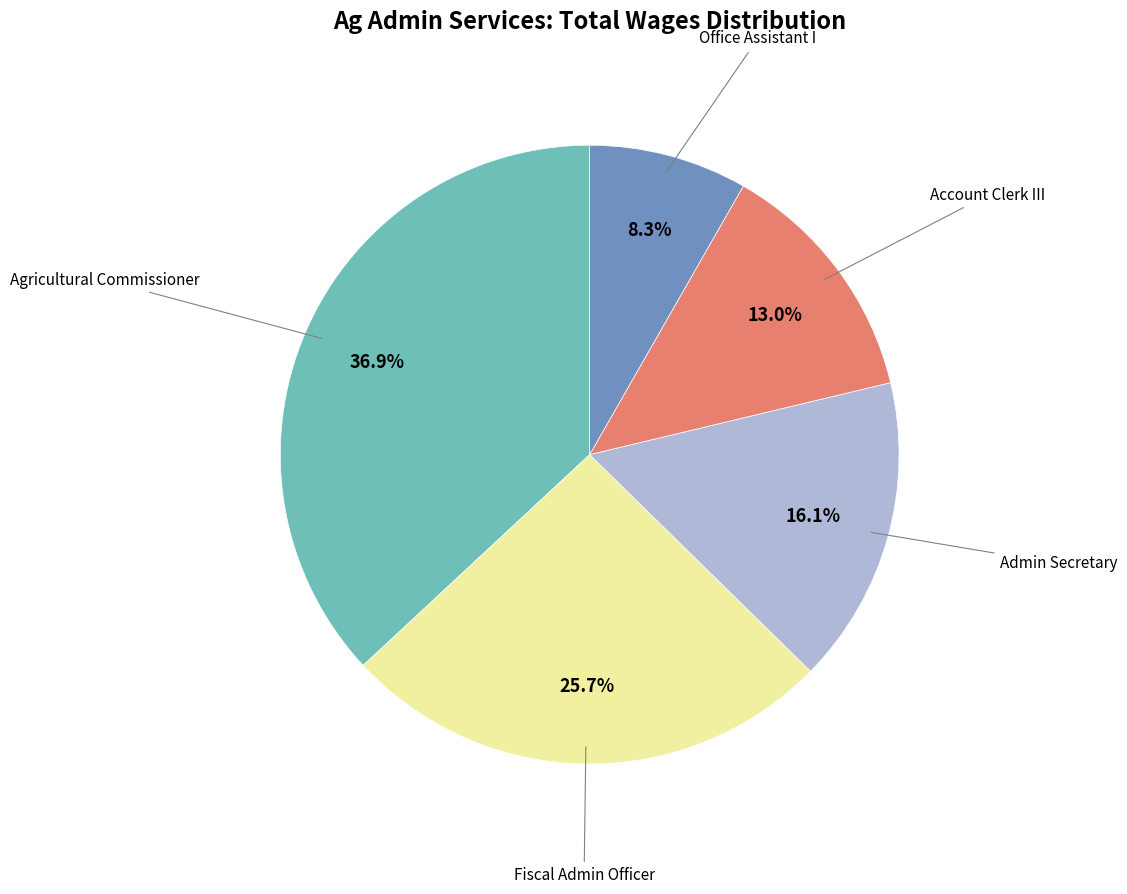

Count the number of slices in the pie.

5